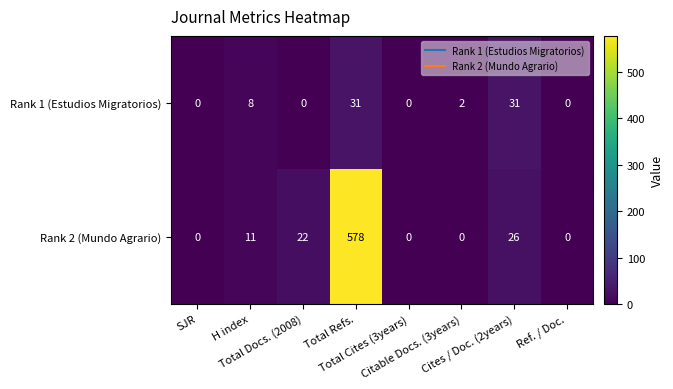

Which category has the highest value across all series?

Total Refs.